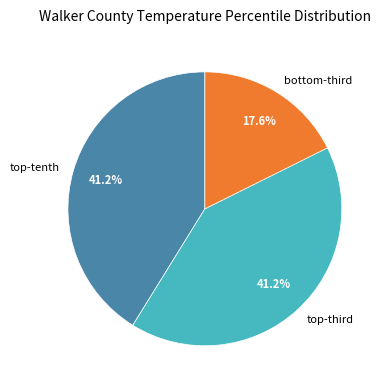

Is there a majority slice in this chart?

No